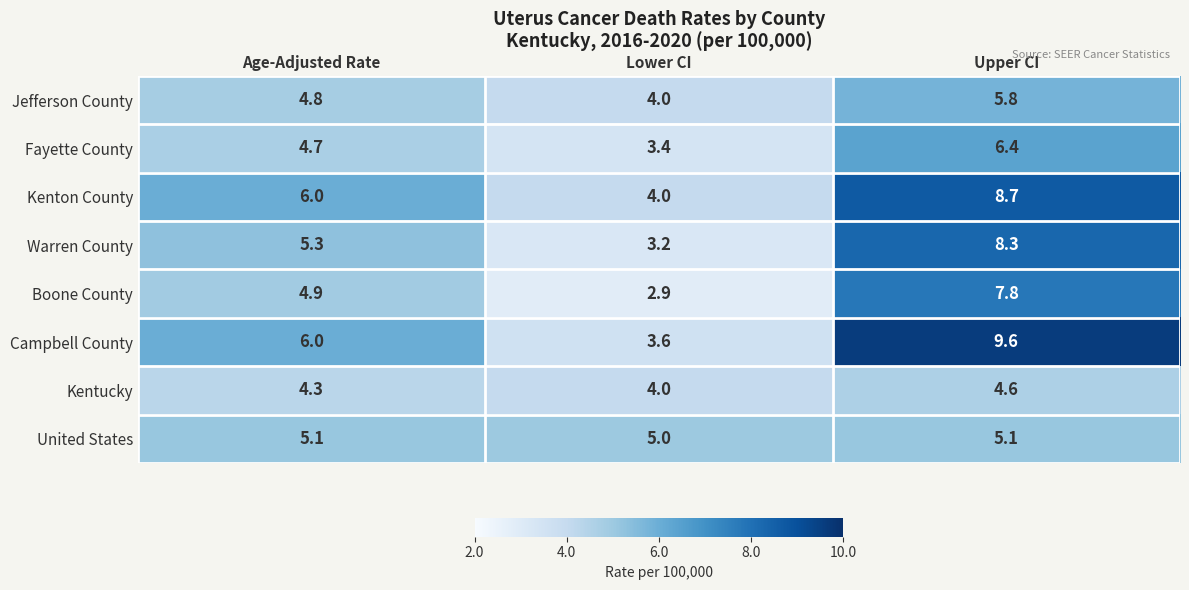

What is the minimum value shown in the chart?

2.9